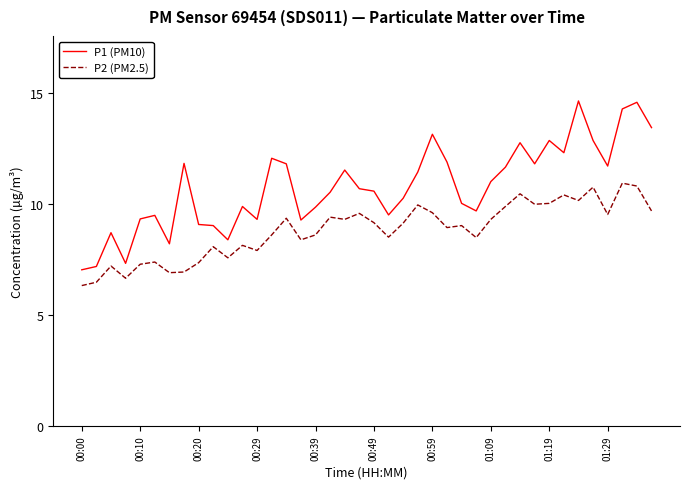

What is the difference between the maximum and minimum values in the P1 (PM10) series?

7.6